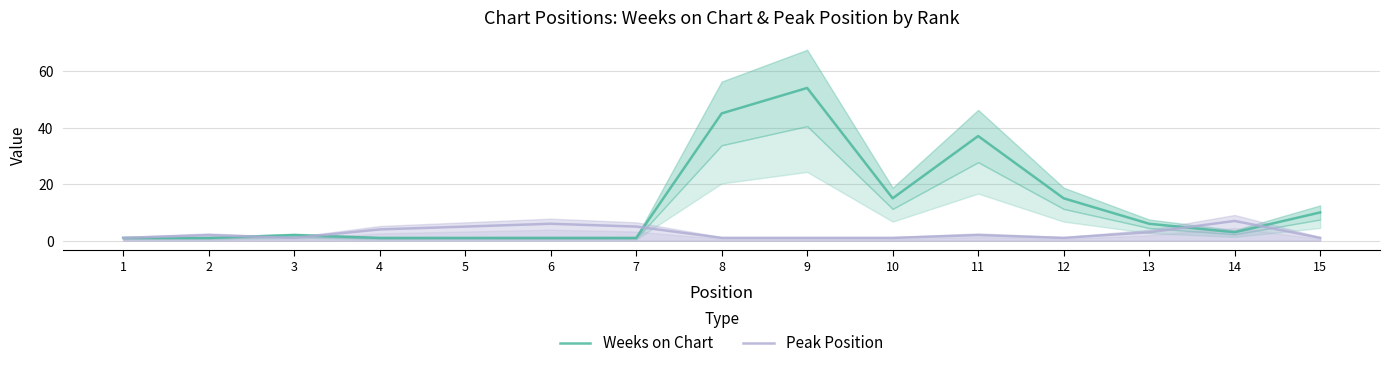

How many Peak Position values are between 1 and 5?

13